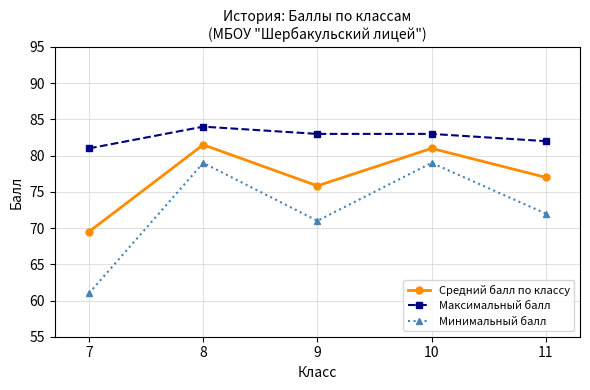

Rank the series by their maximum value, from lowest to highest.

Минимальный балл, Средний балл по классу, Максимальный балл